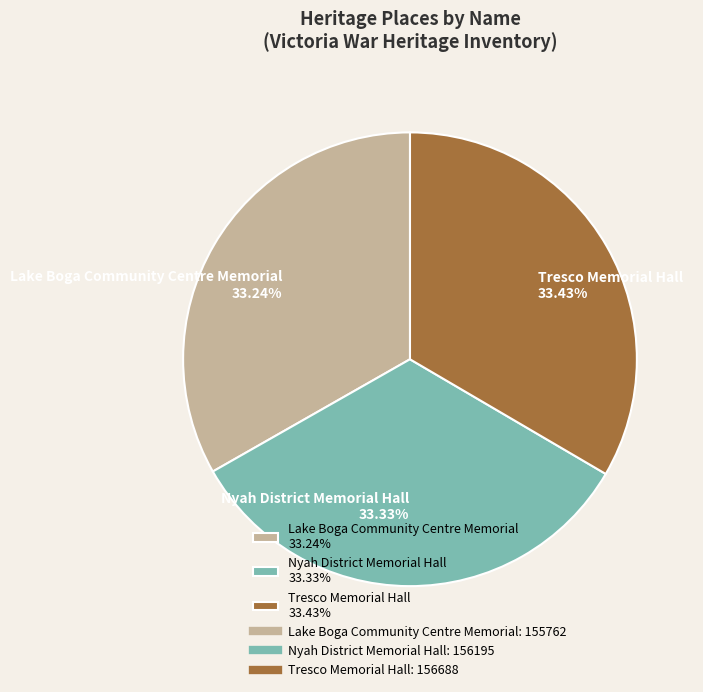

What percentage is the Nyah District Memorial Hall slice, to the nearest percent?

33%